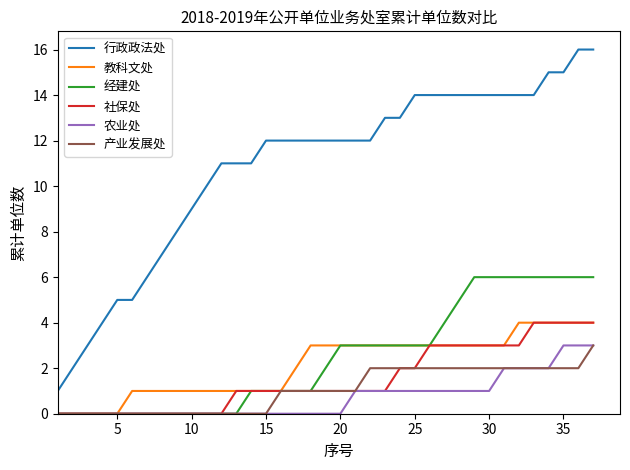

Which series has the largest range (max minus min)?

行政政法处